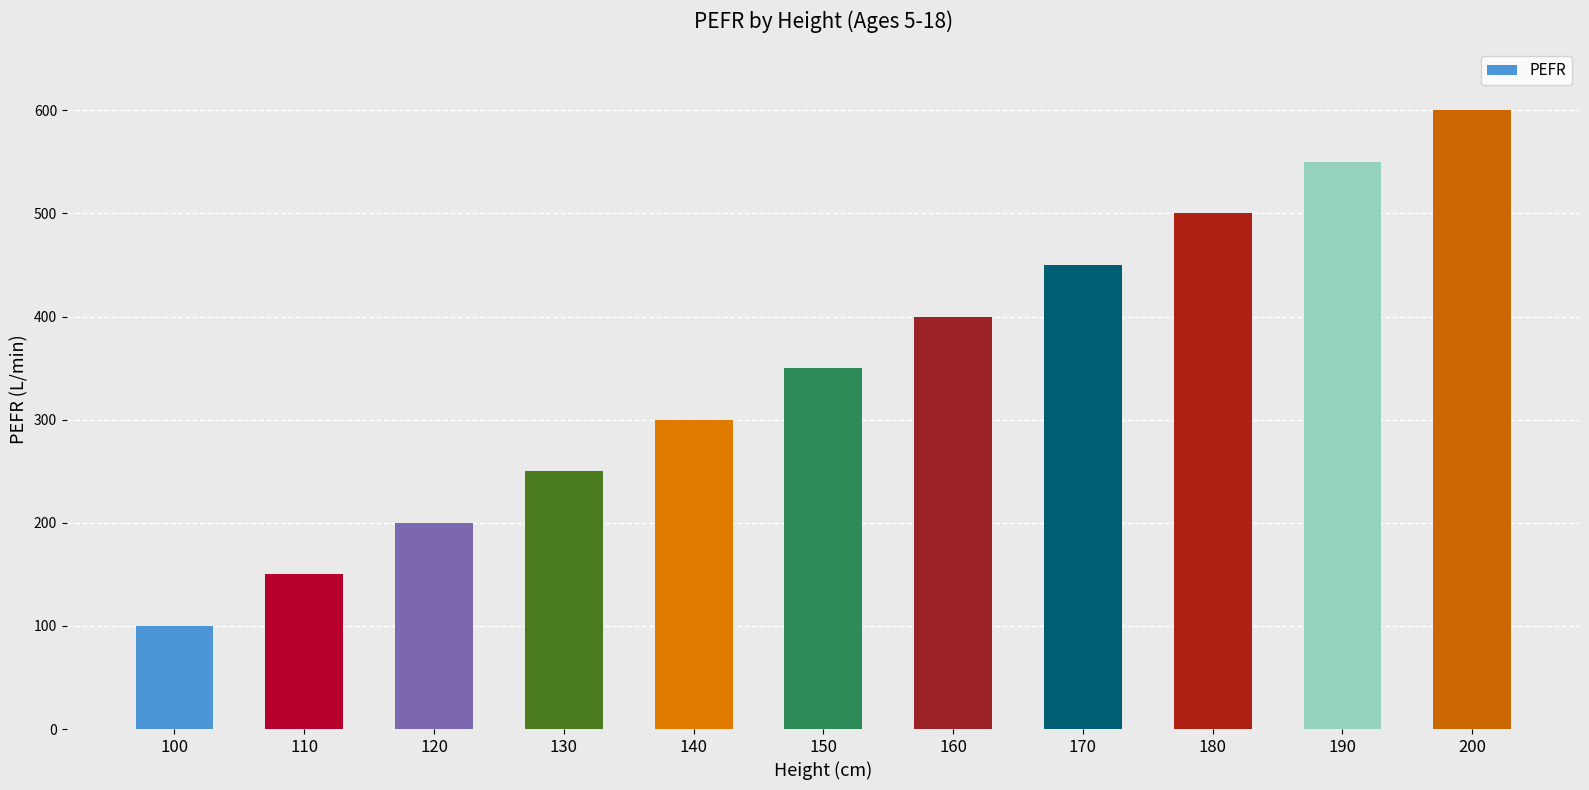

What is the difference between the maximum and minimum values?

500